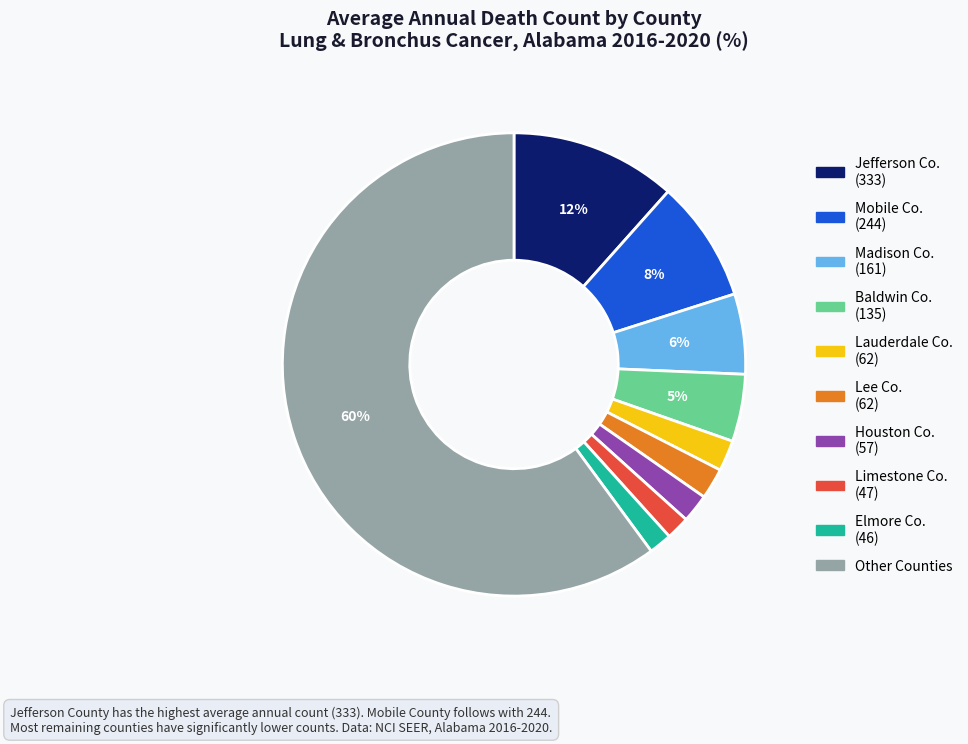

The Lauderdale Co. (62) slice represents 2% of the pie. True or false?

True